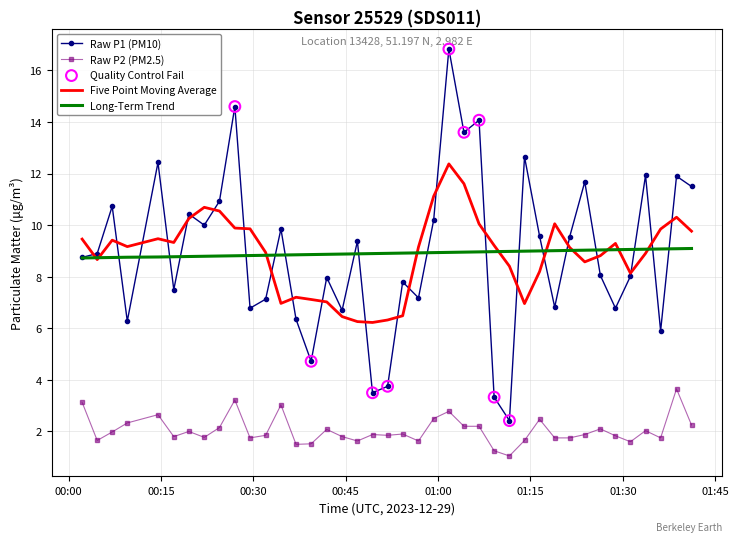

What is the smallest value displayed?

1.1